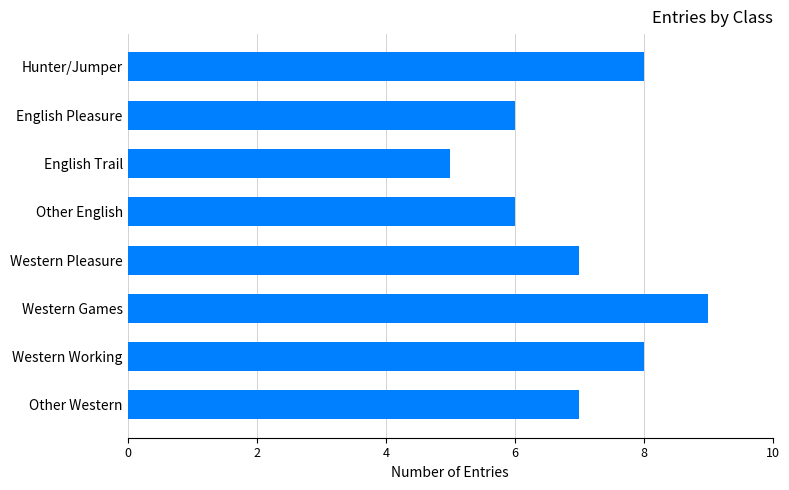

What is the ratio of the value at Hunter/Jumper to the value at English Trail?

1.6